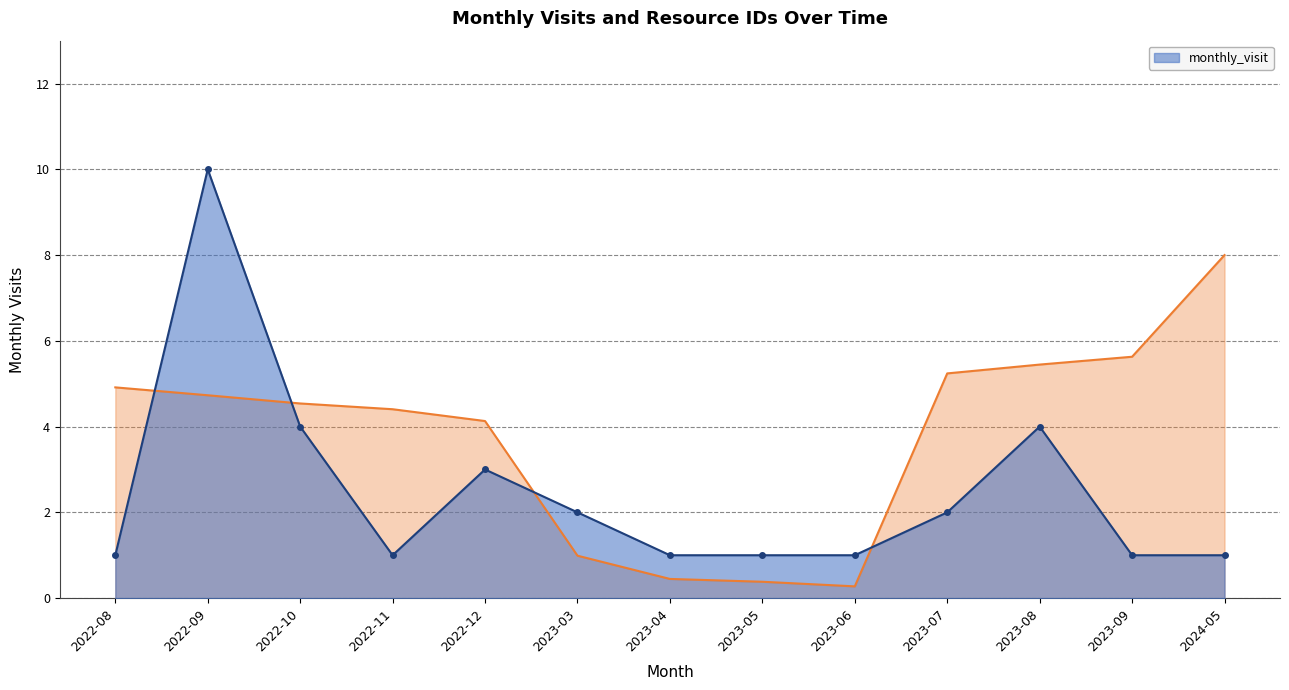

The value of monthly_visit at 2023-07 is 1. True or false?

False